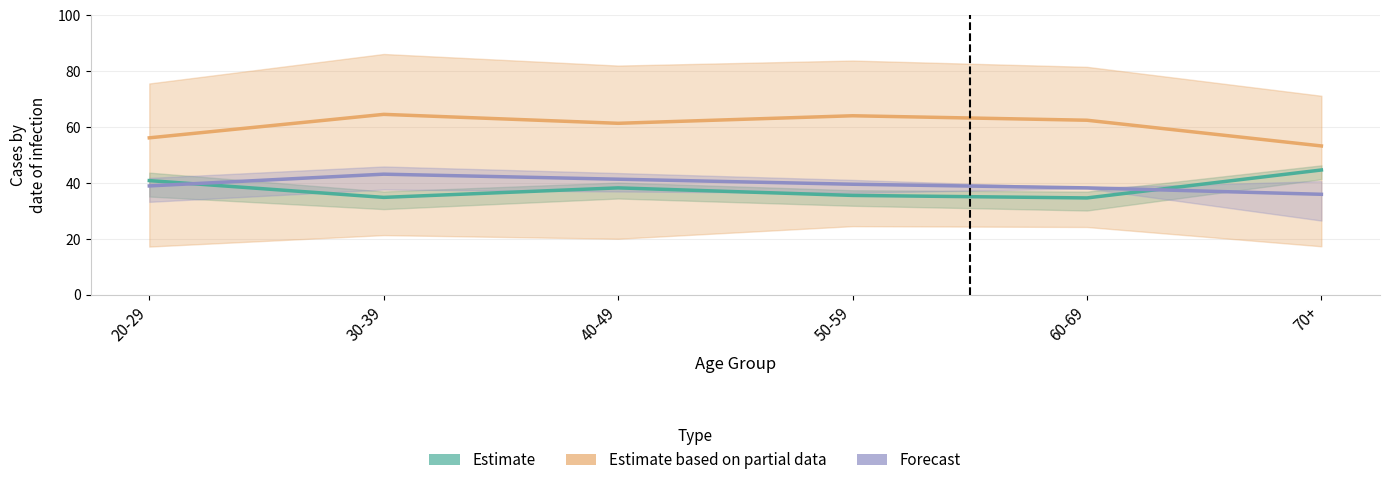

What is the label of the 6th point from the right?

20-29